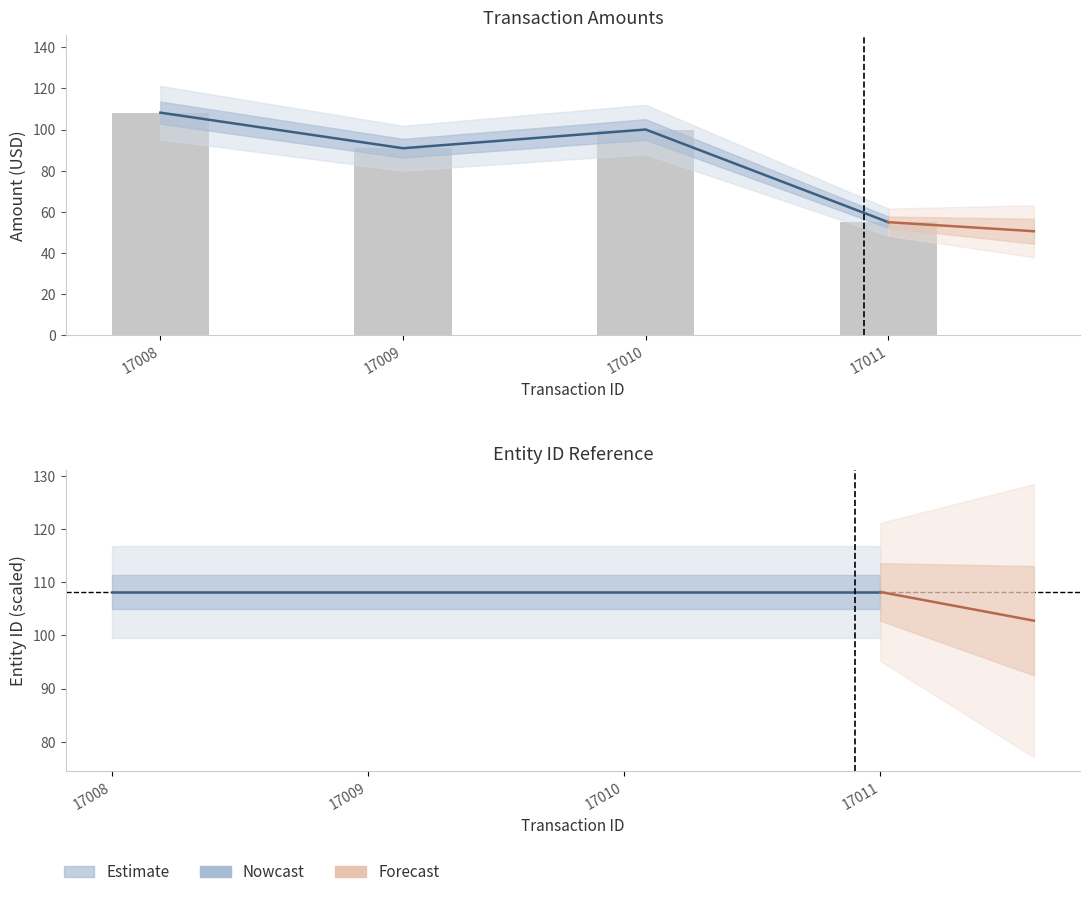

Between 17008 and 17011, which is larger?

17008